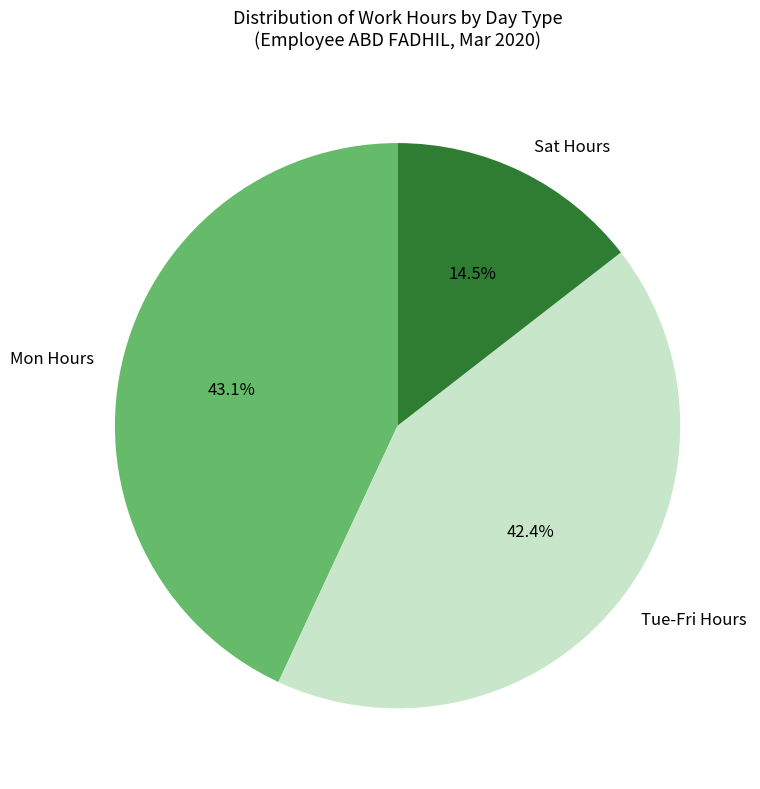

Combined, do Mon Hours and Sat Hours account for over 50%?

Yes